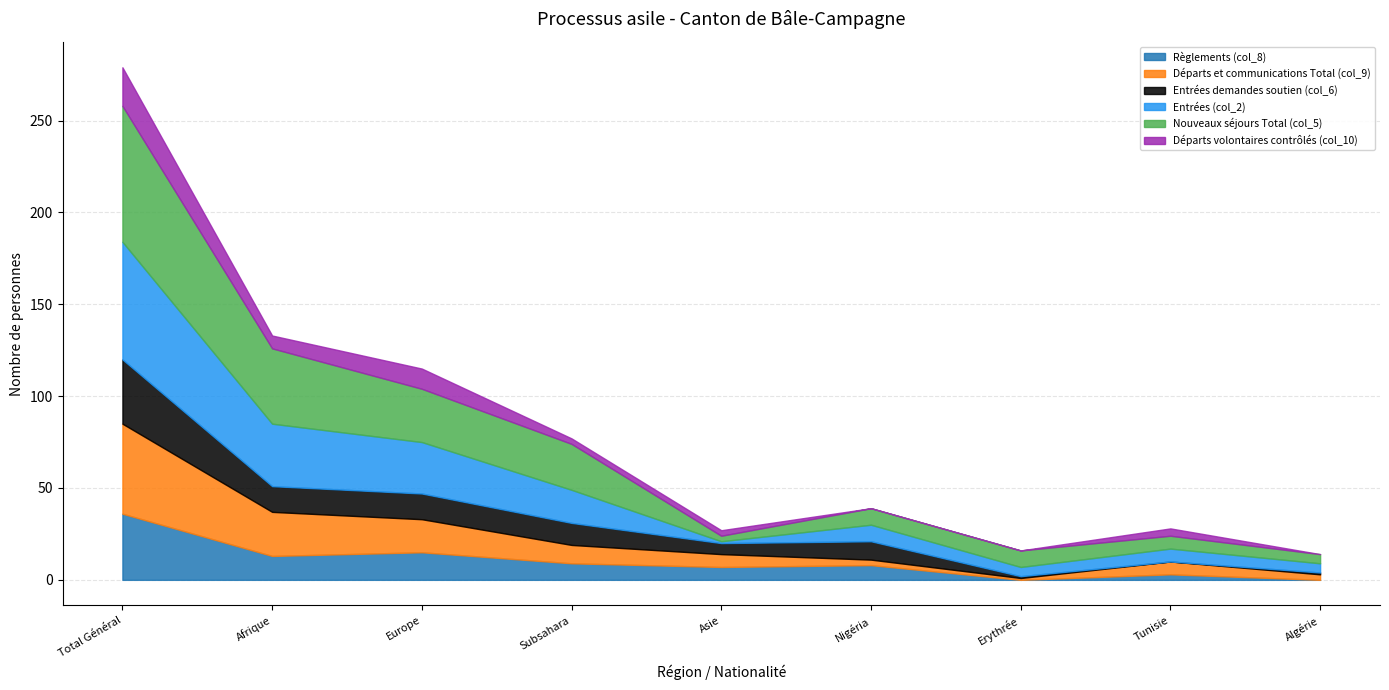

True or false: Règlements (col_8) has more than 1 points higher than both neighbors.

True